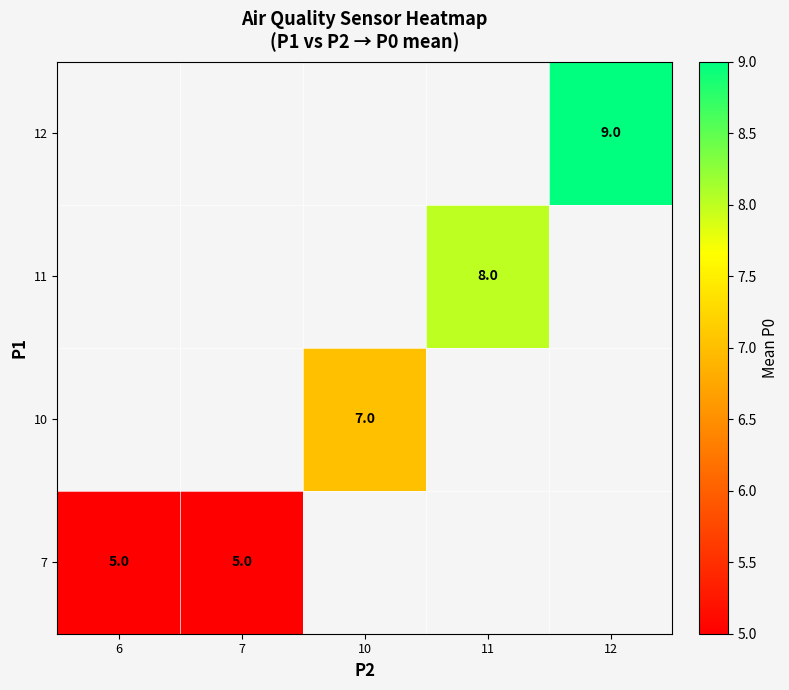

True or false: 7 has a value of 3 at 6.

False